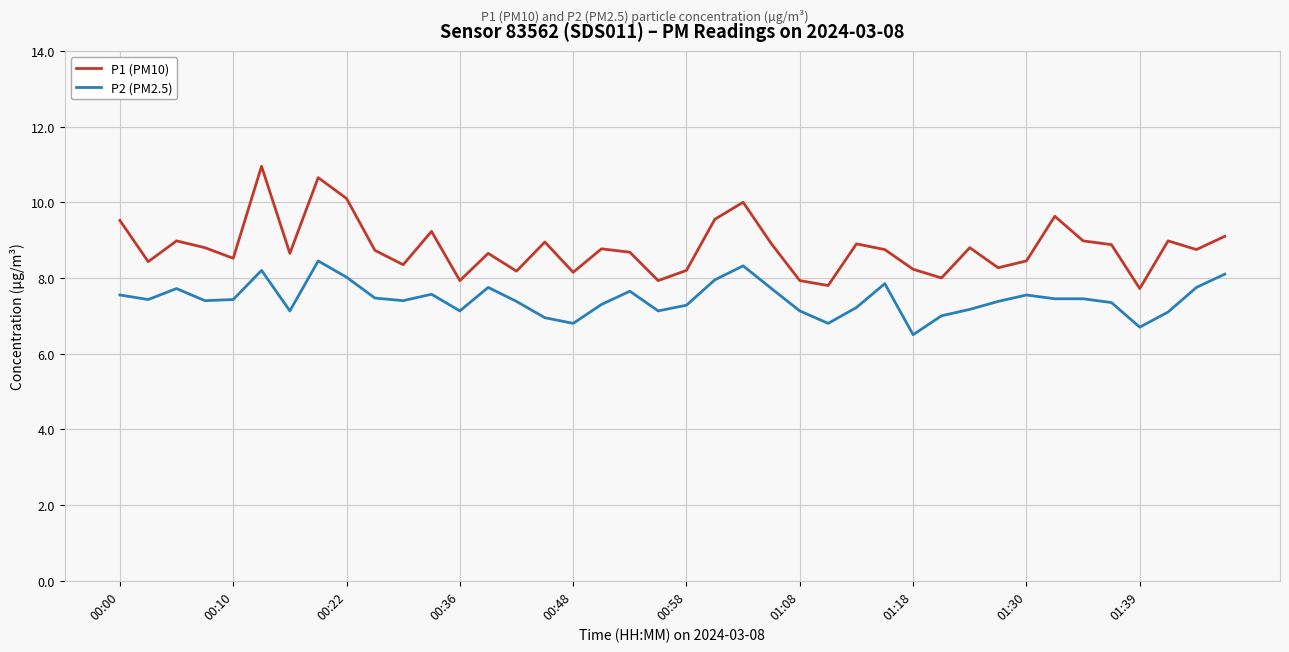

Which series has the largest range (max minus min)?

P1 (PM10)